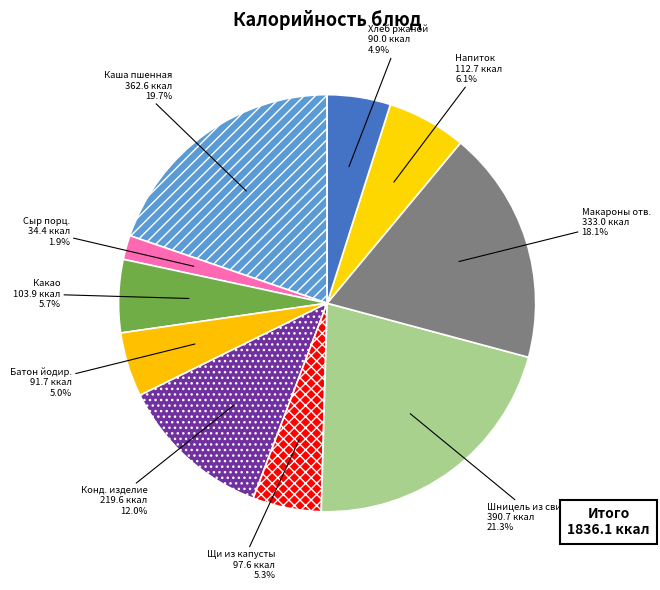

How much of the chart is everything except Макароны отв.?

81.9%